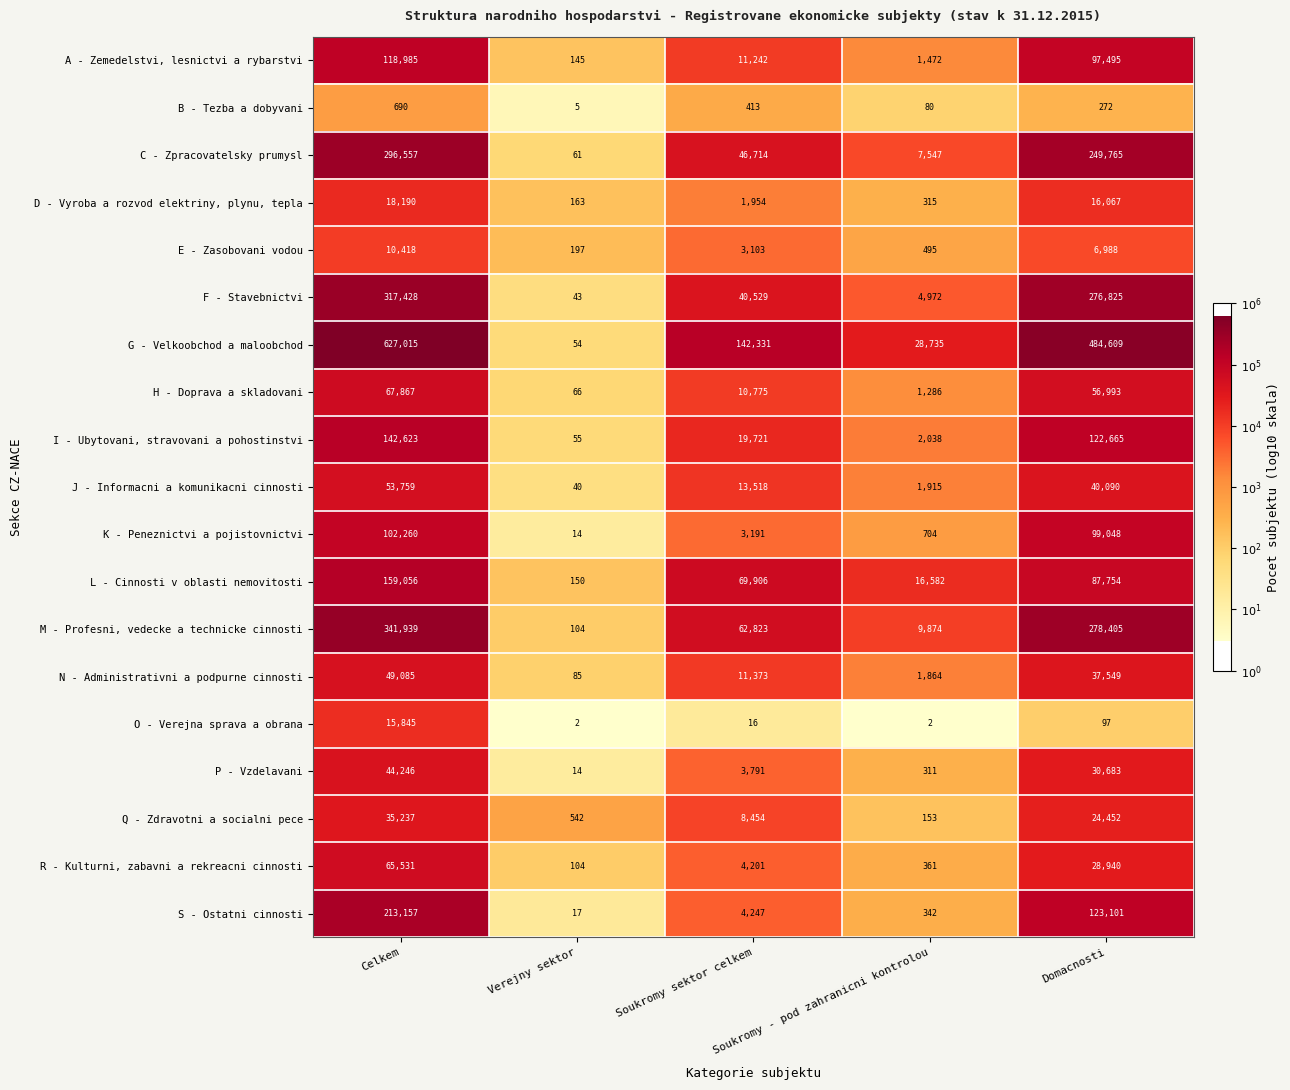

What is the difference between the highest and lowest values at Celkem?

626325